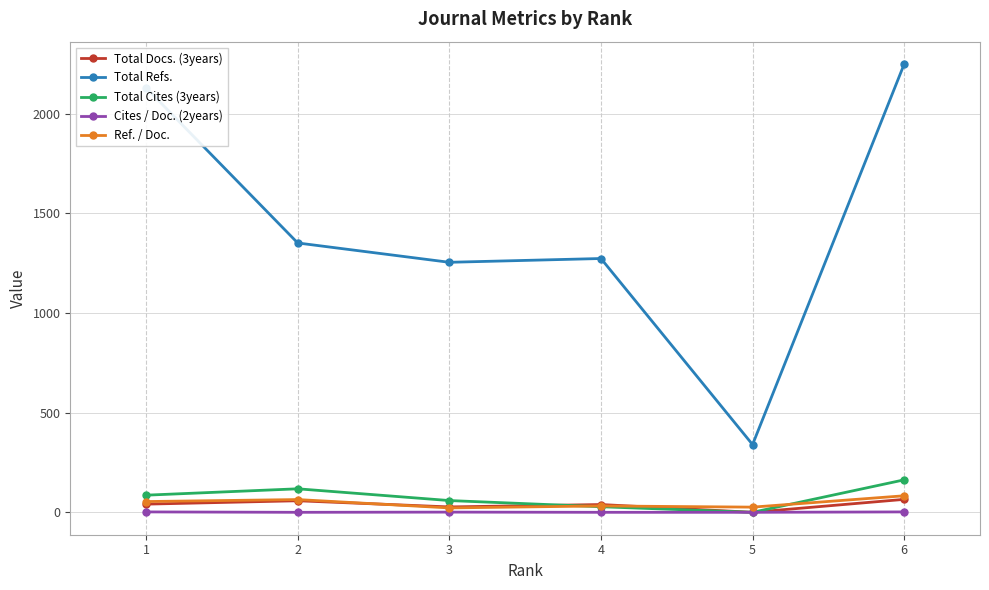

What is the greatest value displayed?

2250